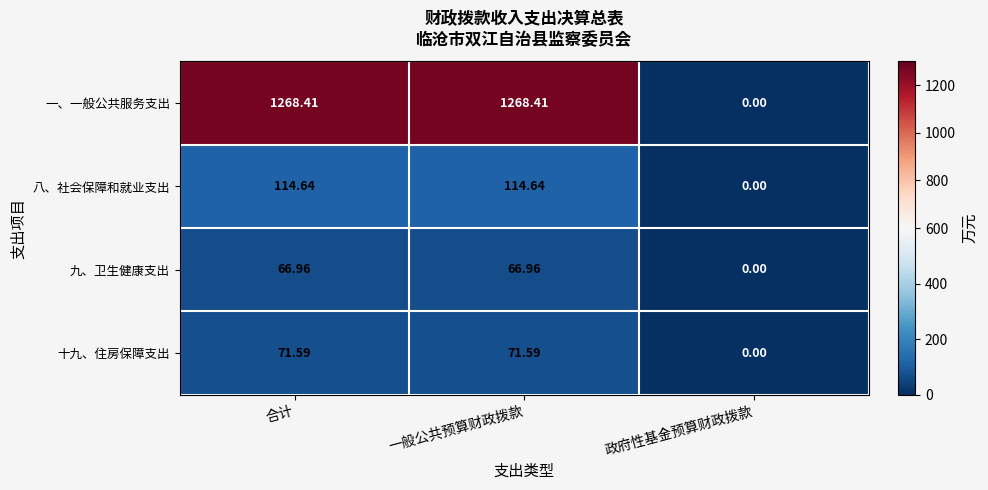

At which label is 十九、住房保障支出 closest to 35?

政府性基金预算财政拨款